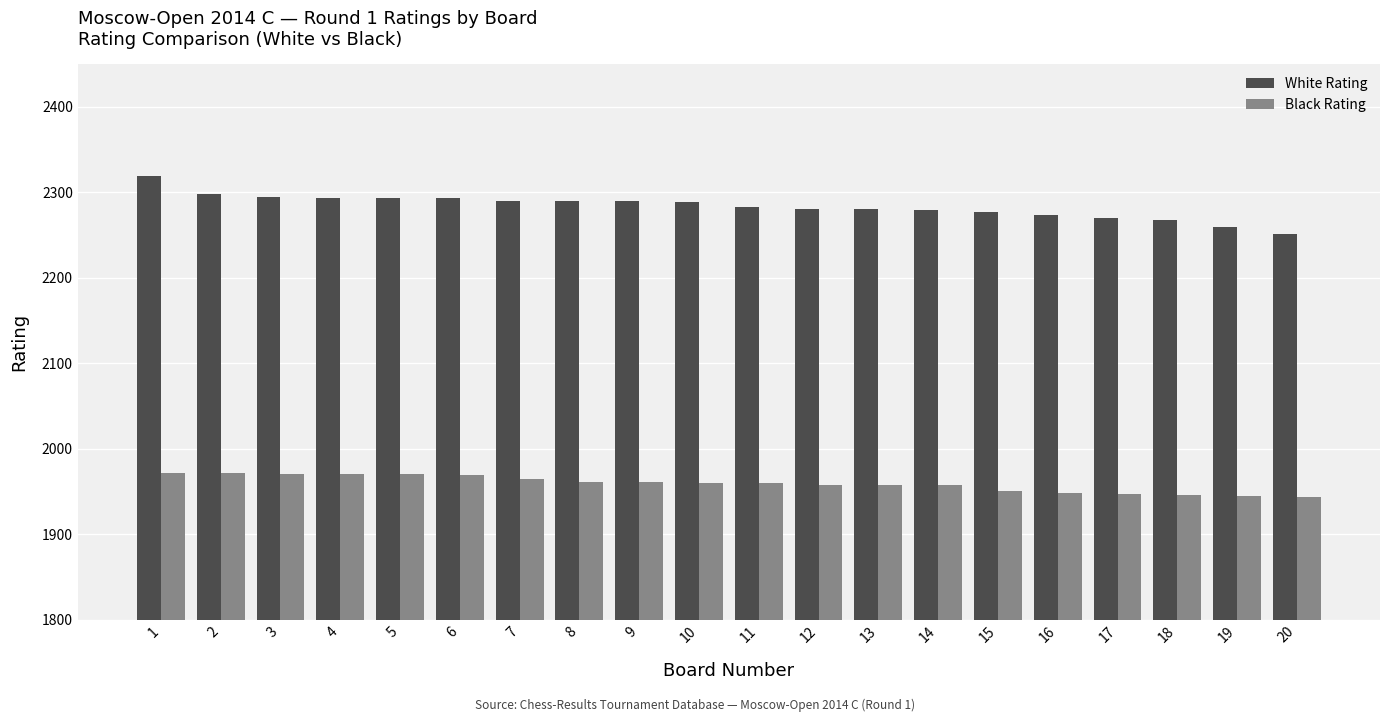

Which series has the largest total across all categories?

White Rating